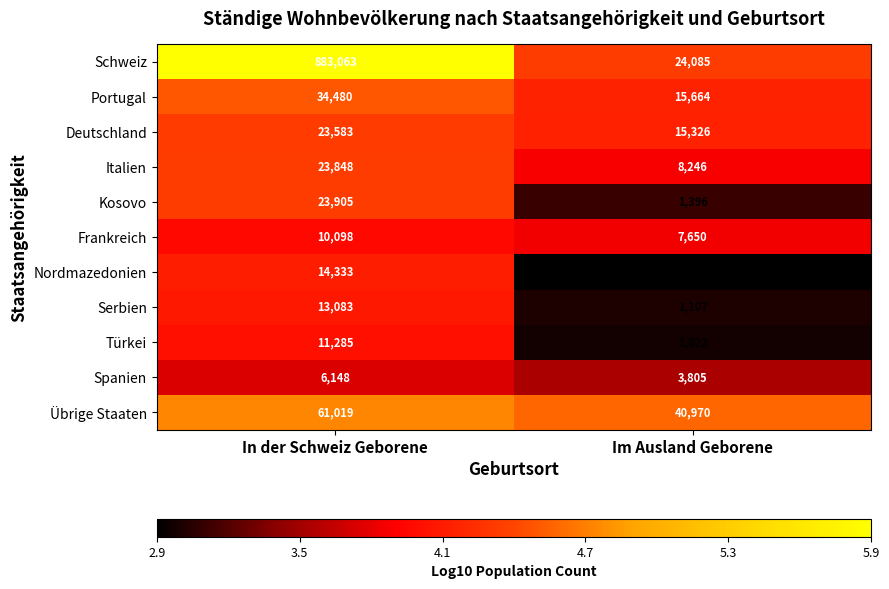

At which category is the sum across all series the highest?

In der Schweiz Geborene